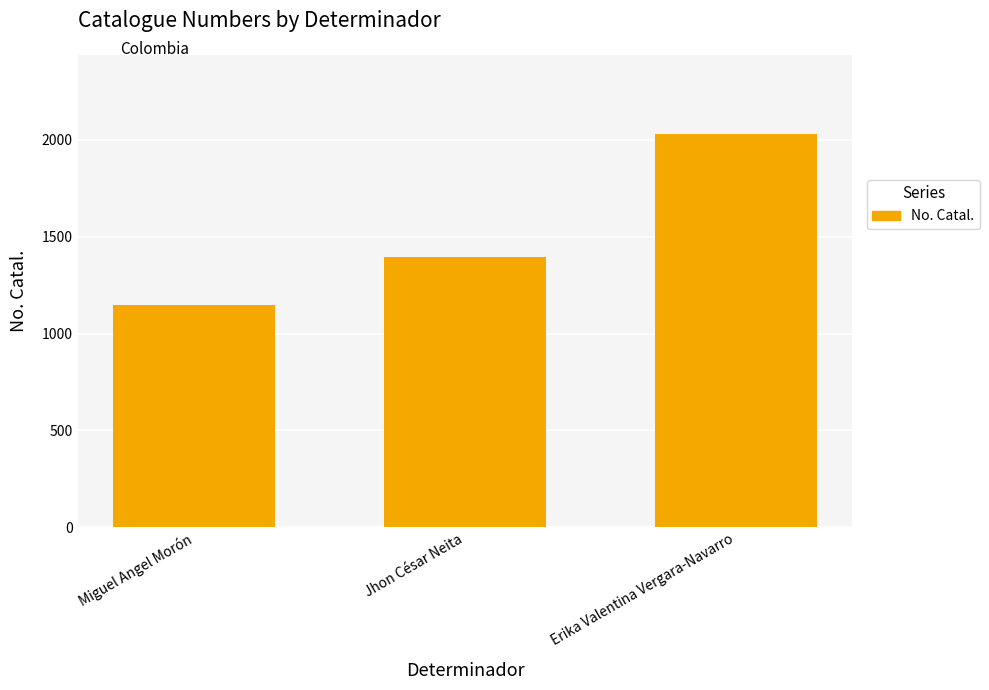

What is the average value?

1524